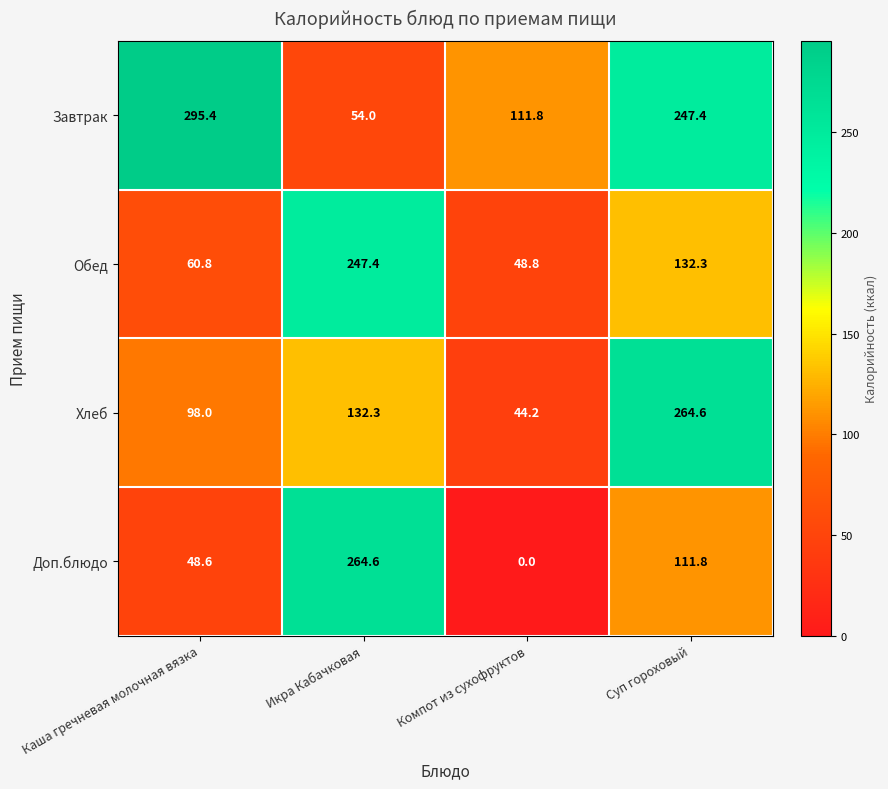

Between Каша гречневая молочная вязка and Икра Кабачковая, which series saw the biggest shift?

Завтрак